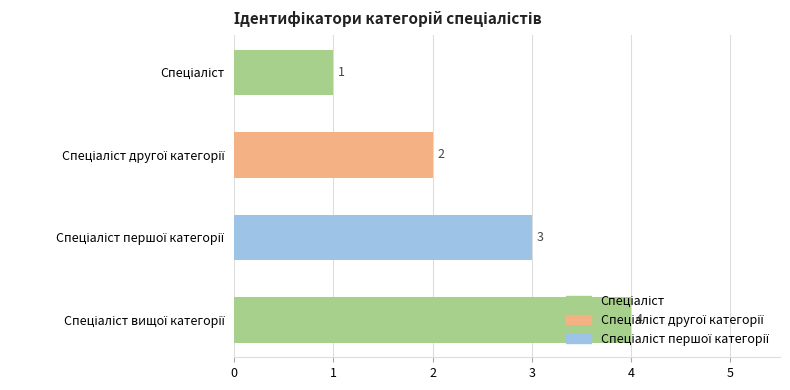

What is the sum of all values?

10